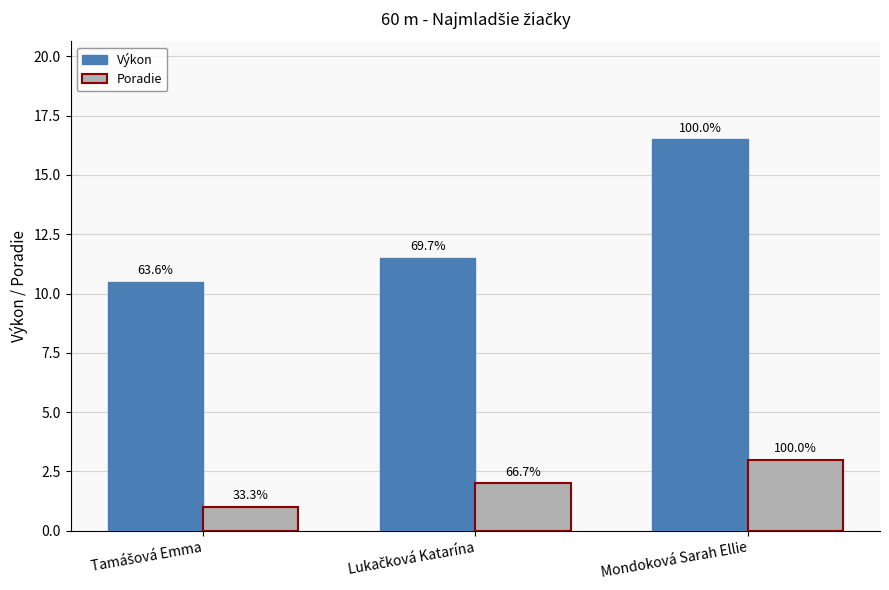

Are the bars grouped side by side (vs. stacked)?

Yes